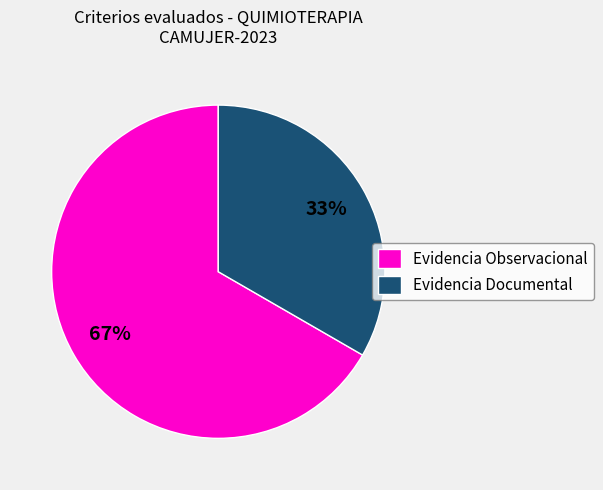

Approximately how many times larger is the value at Evidencia Observacional compared to Evidencia Documental?

2.0